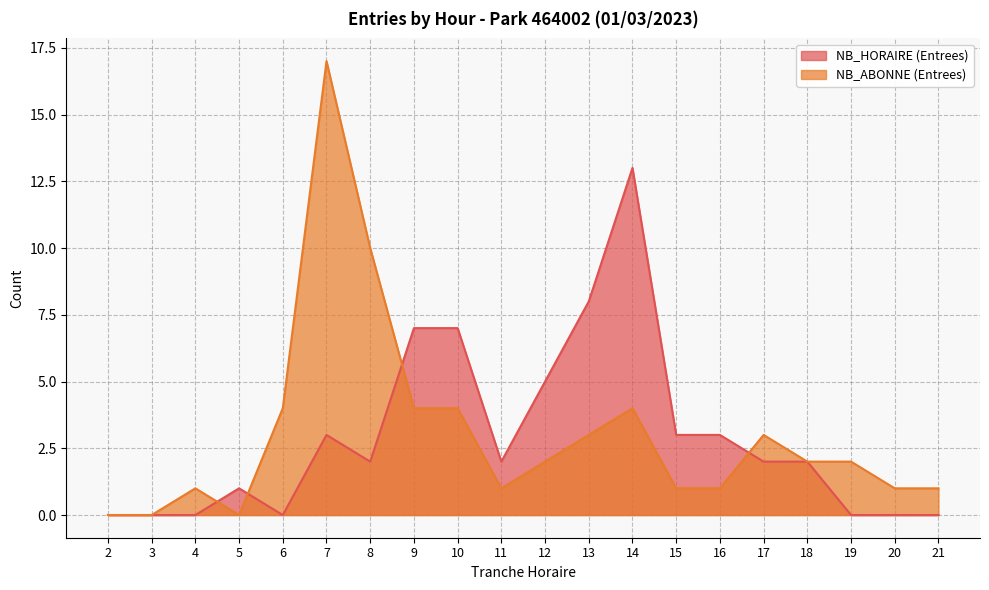

At which category does NB_HORAIRE (Entrees) reach its first local valley?

6